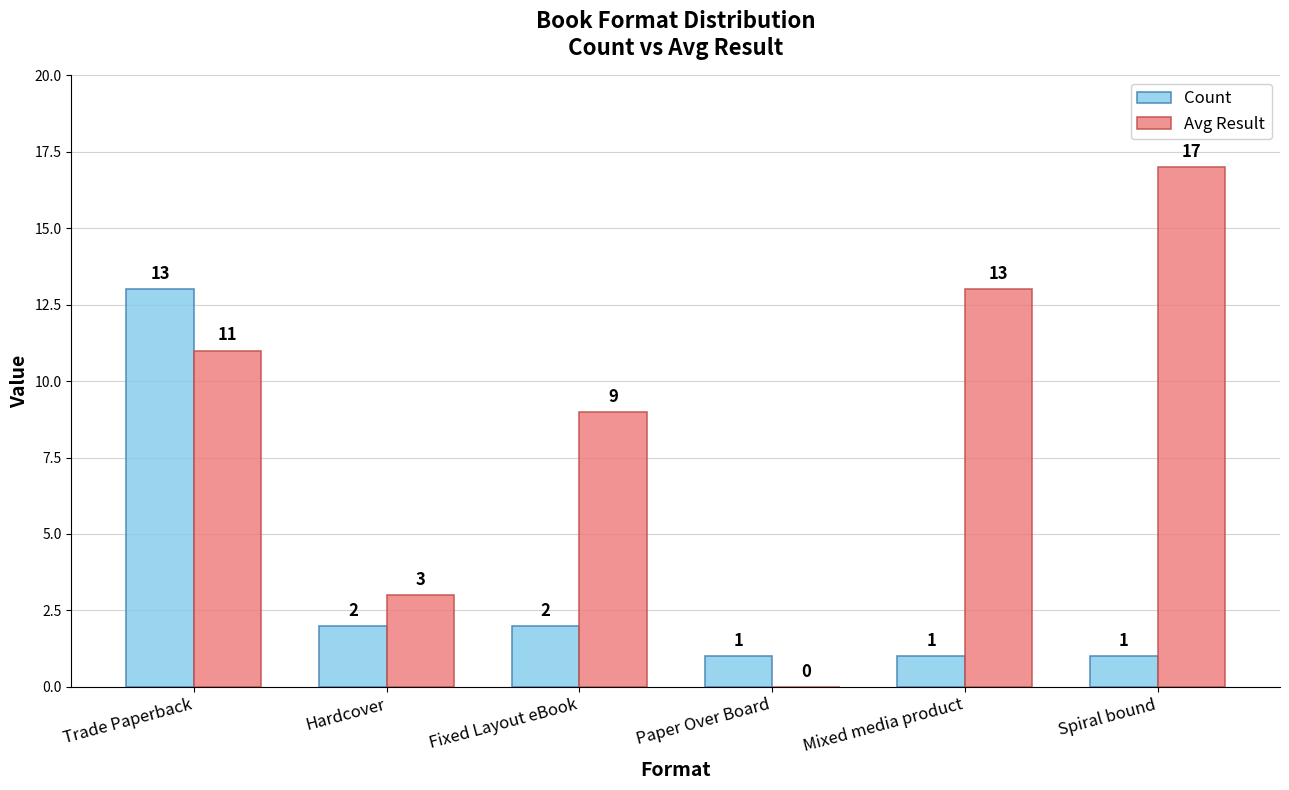

Which series has the largest total across all categories?

Avg Result